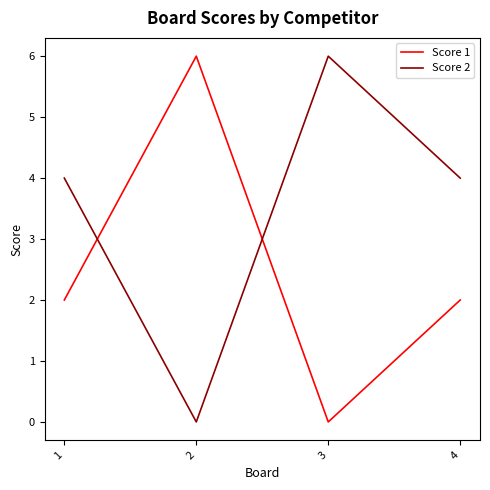

Rank the series at 3 from highest to lowest value.

Score 2, Score 1